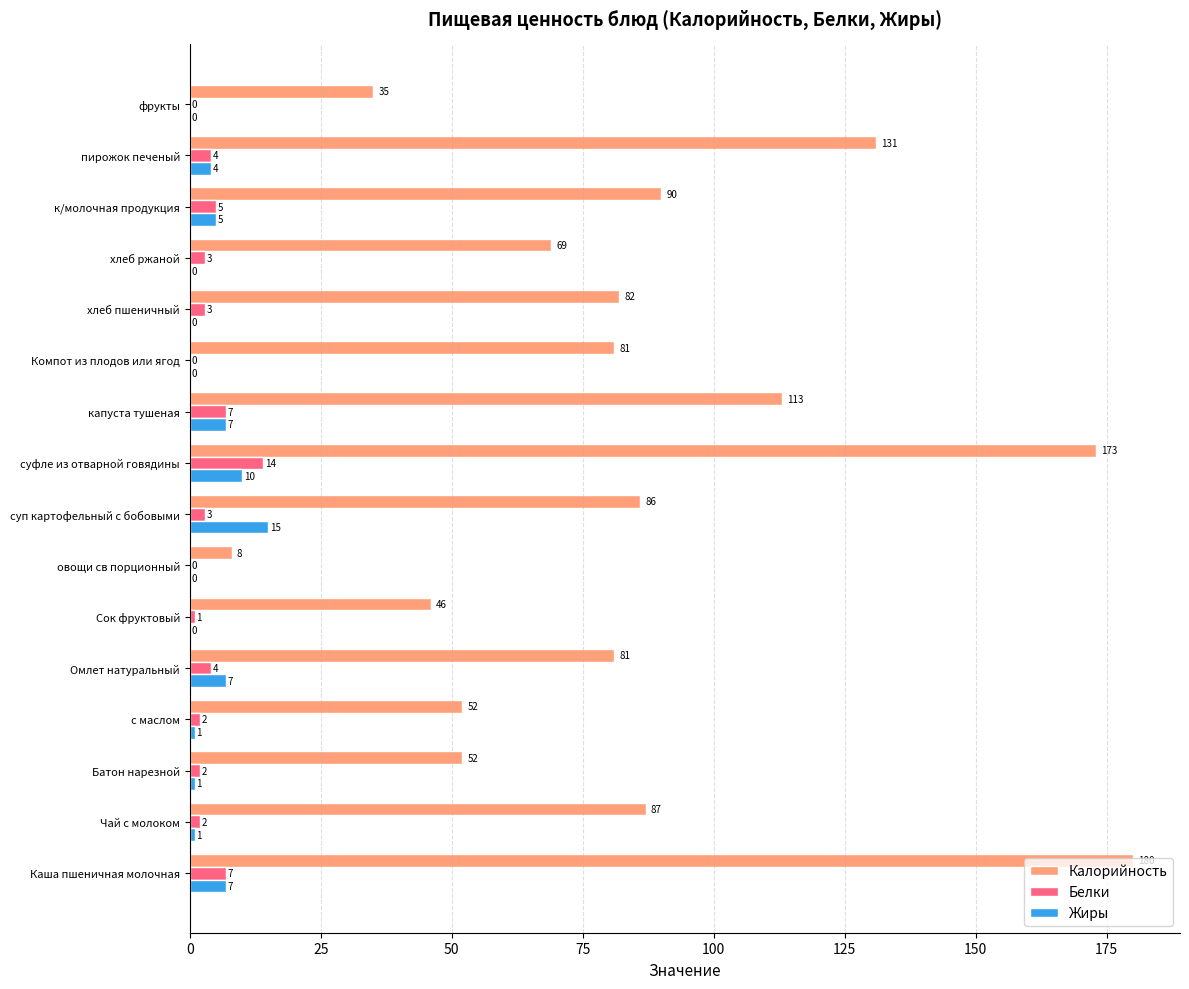

What is the greatest value displayed?

180